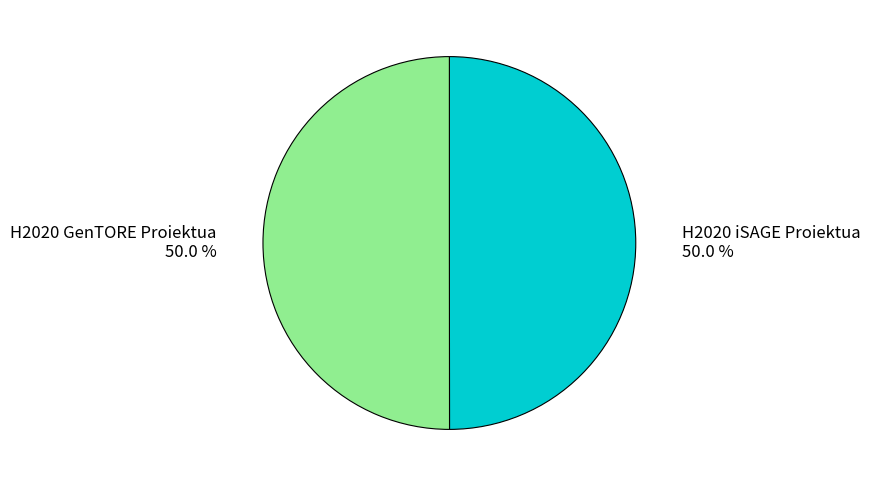

What is the ratio of the value at H2020 iSAGE Proiektua to the value at H2020 GenTORE Proiektua?

1.0